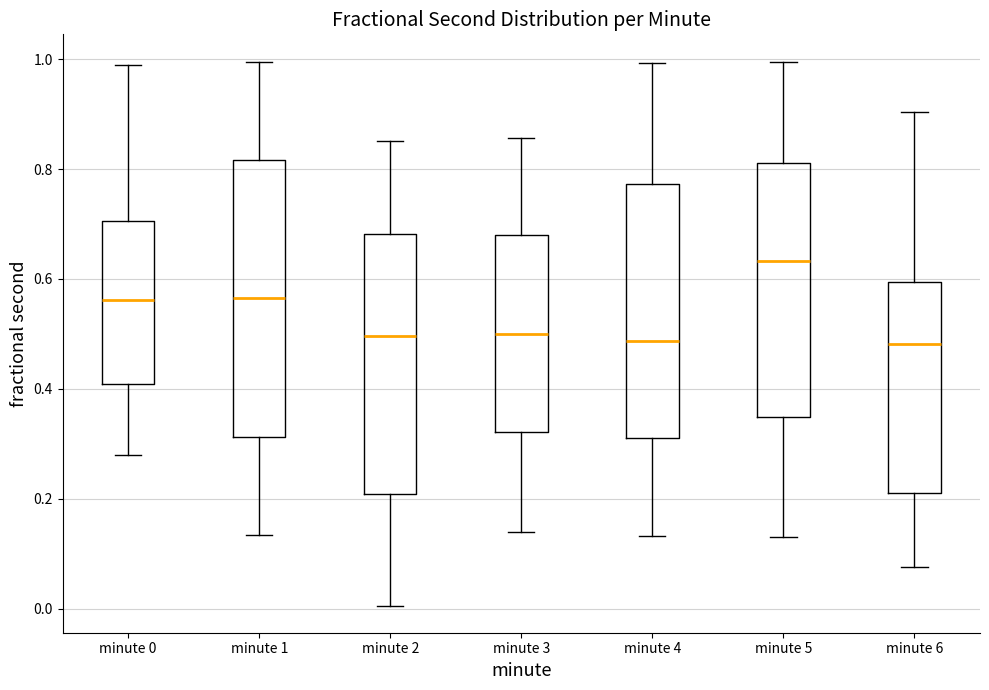

Where does the median line of the box for minute 5 sit on the y-axis? The values are not printed on the chart, so give them approximately, as read against the axis.

0.64